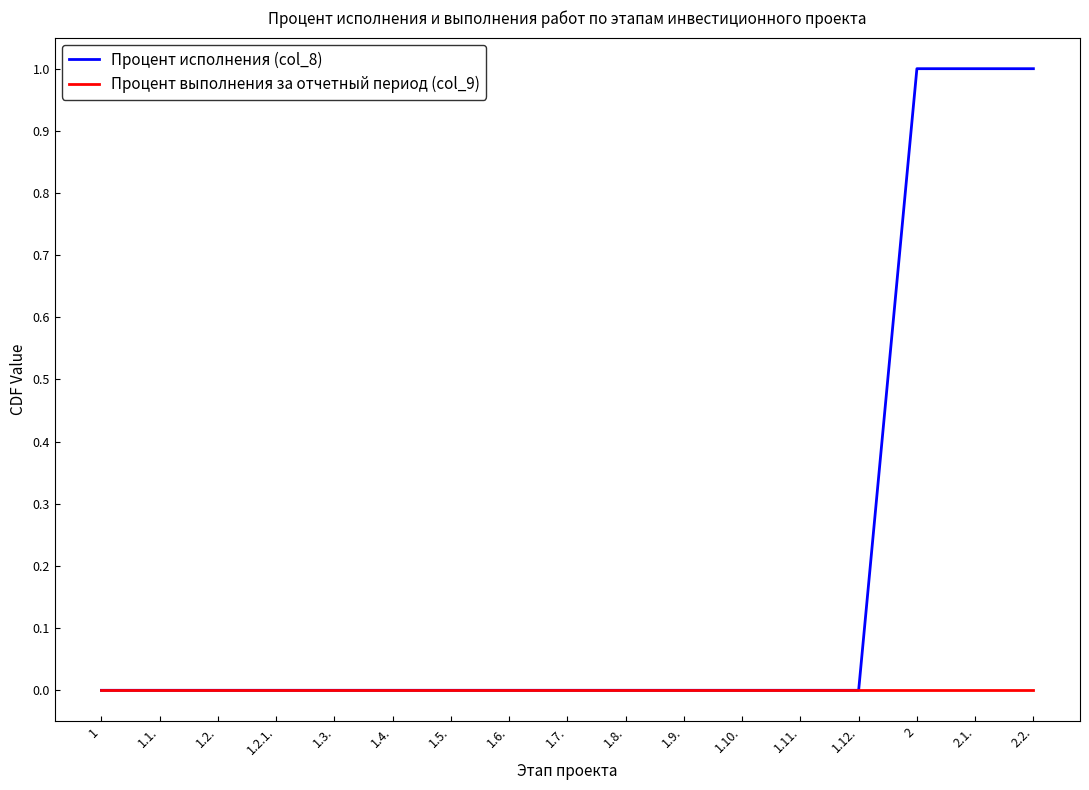

Rank the series by their maximum value, from highest to lowest.

Процент исполнения (col_8), Процент выполнения за отчетный период (col_9)